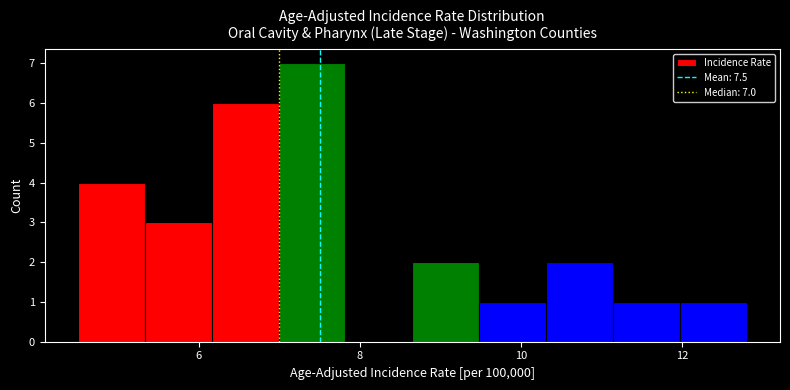

Which range on the x-axis has the tallest bar?

7.0 to 7.8